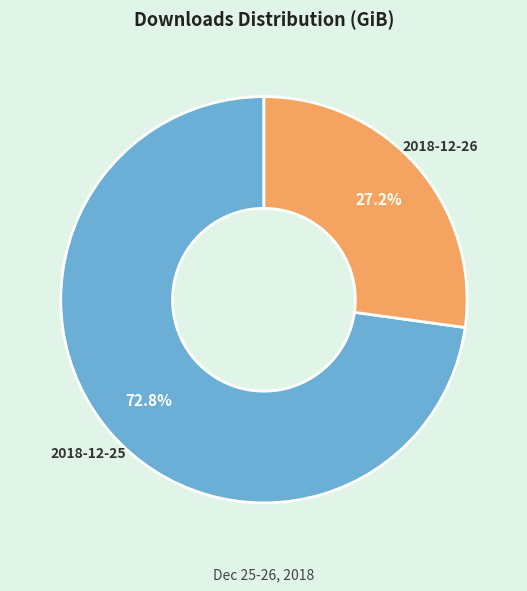

Rank the categories by value from highest to lowest.

2018-12-25, 2018-12-26